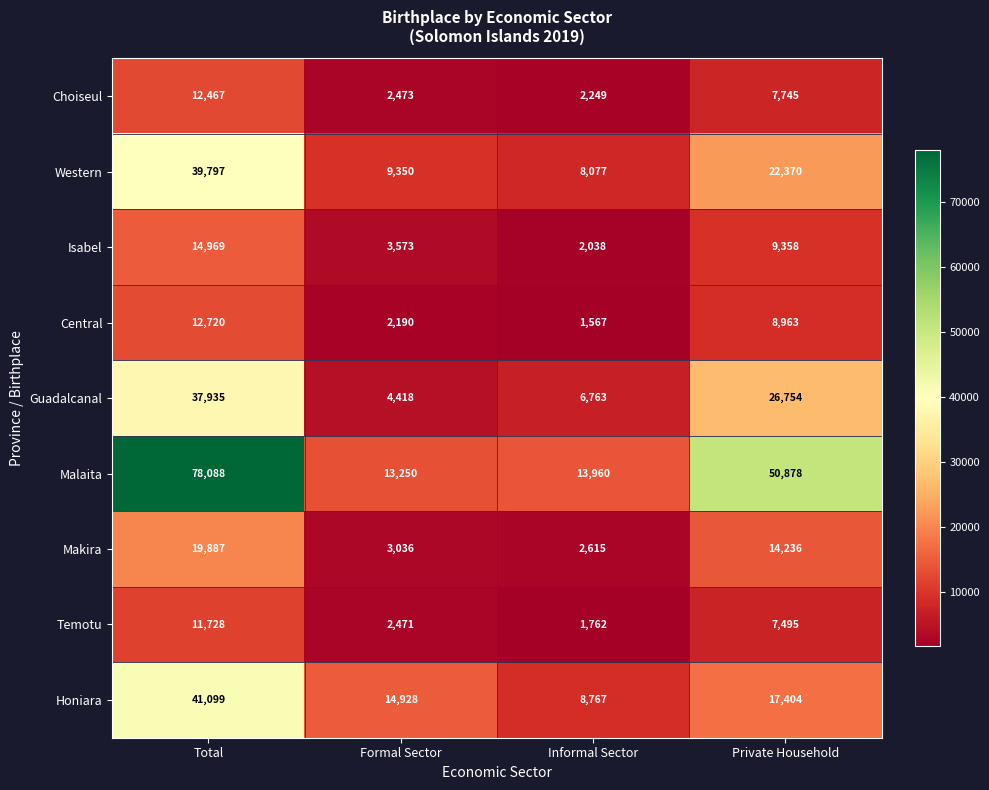

The value of Guadalcanal at Informal Sector is 6763. True or false?

True